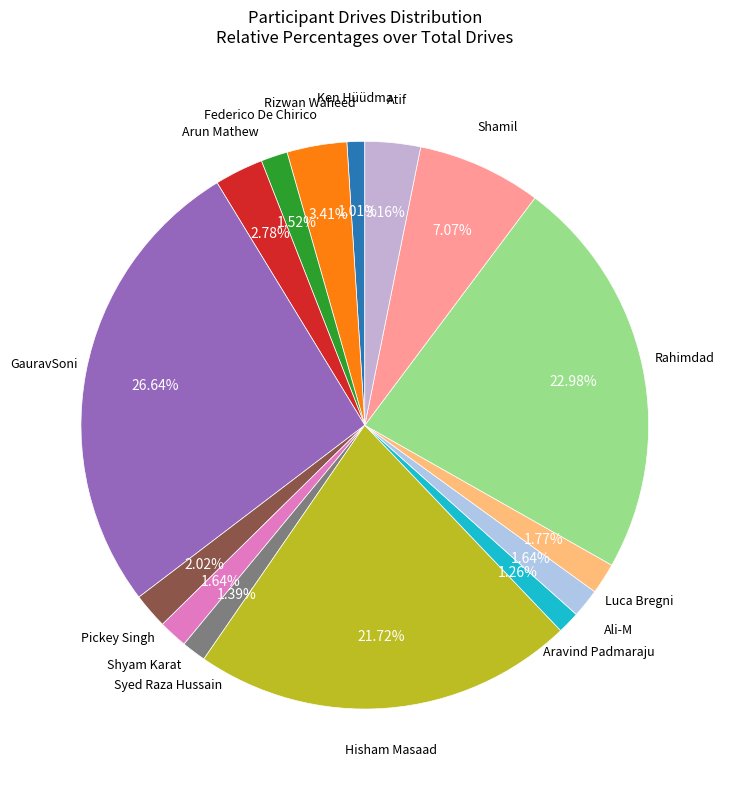

Is there any slice that represents more than half of the pie?

No